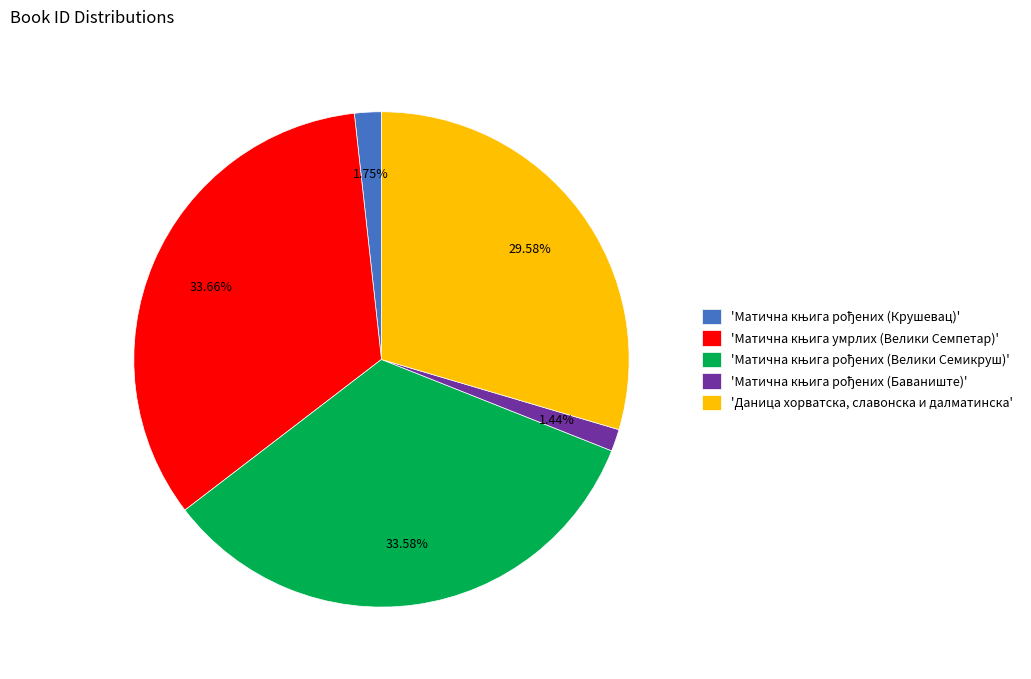

Is there any slice that represents more than half of the pie?

No